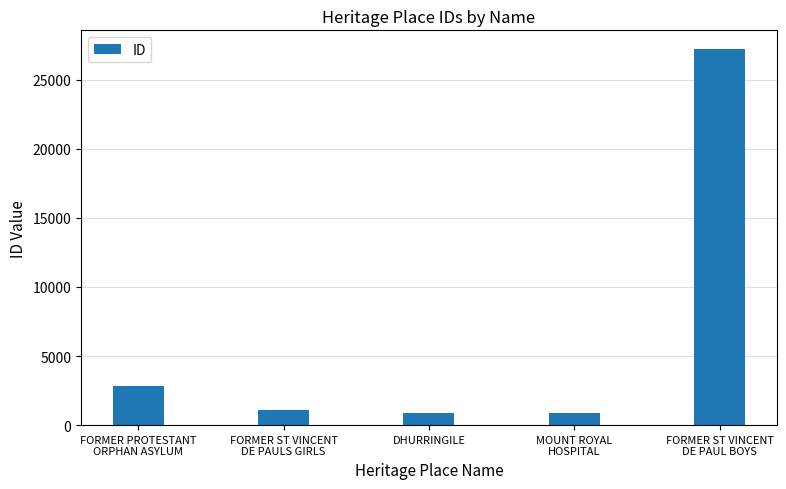

What is the maximum value shown in the chart?

27209